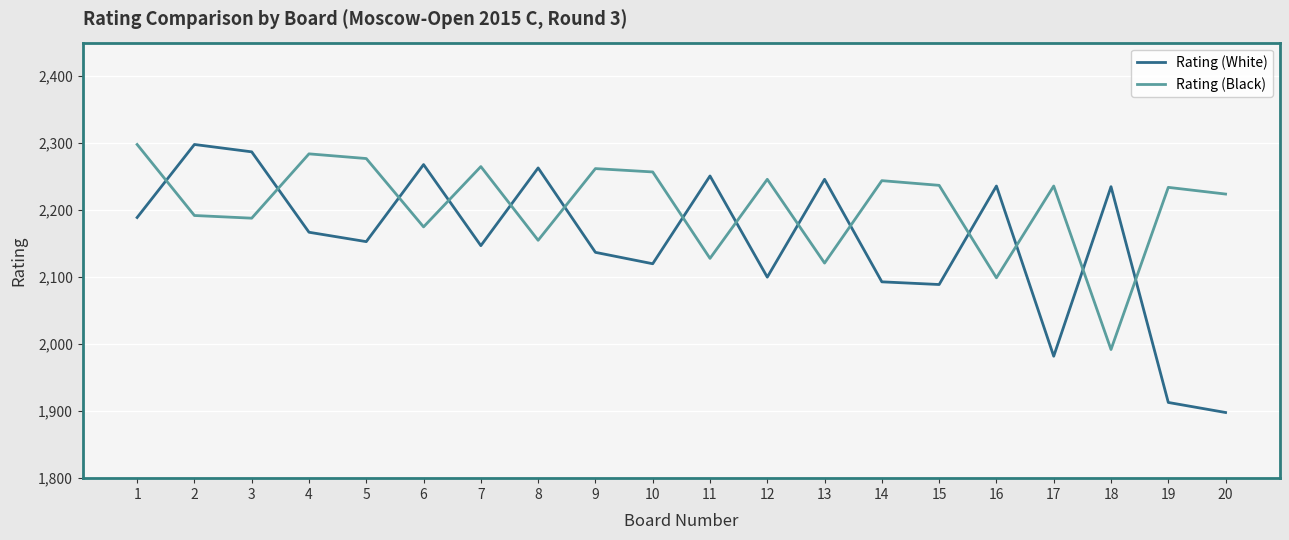

What are all the series names shown in the legend?

Rating (White), Rating (Black)